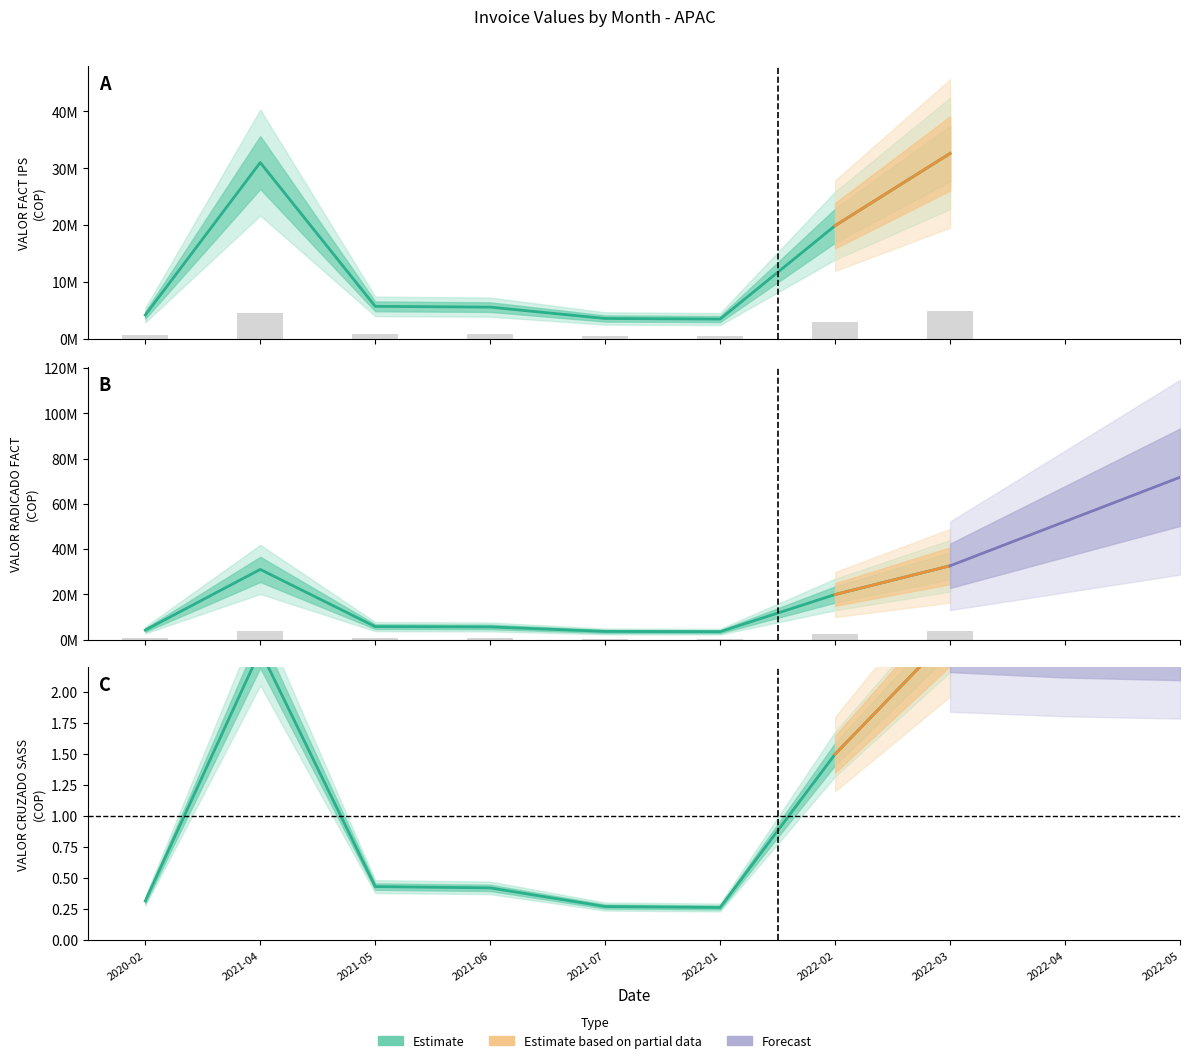

What is the difference between the maximum and minimum values in the VALOR CRUZADO SASS series?

2.2